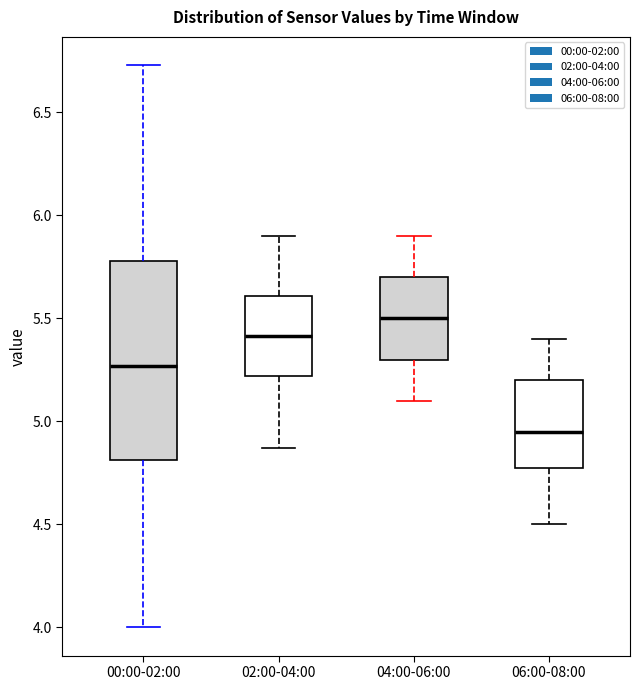

Reading left to right, read every box against the y-axis: the position of its median line, the range the box covers, and the ends of its whiskers. The values are not printed on the chart, so give them approximately, as read against the axis.

00:00-02:00: median 5.25, box 4.80 to 5.80, whiskers 4.00 to 6.75
02:00-04:00: median 5.40, box 5.20 to 5.60, whiskers 4.85 to 5.90
04:00-06:00: median 5.50, box 5.30 to 5.70, whiskers 5.10 to 5.90
06:00-08:00: median 4.95, box 4.80 to 5.20, whiskers 4.50 to 5.40